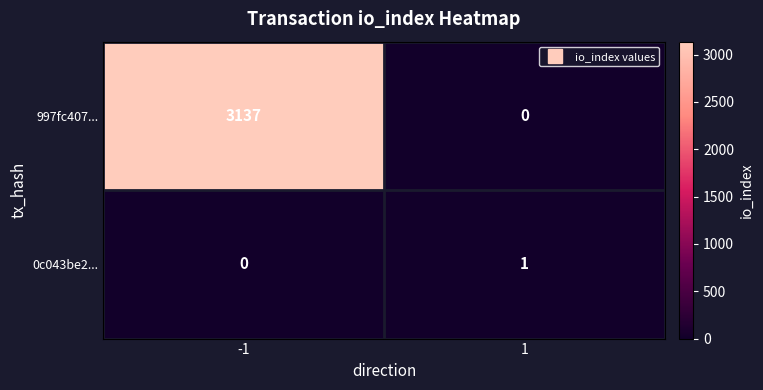

Rank the series at -1 from highest to lowest value.

997fc407..., 0c043be2...